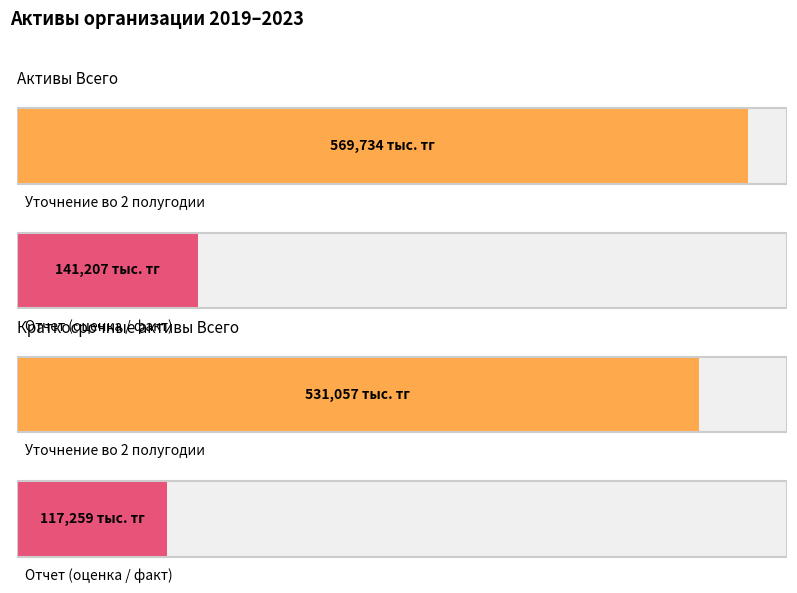

At Краткосрочные активы Всего, list the series in order from smallest to largest.

Активы (Отчет), Активы (Уточнение во 2 полугодии)